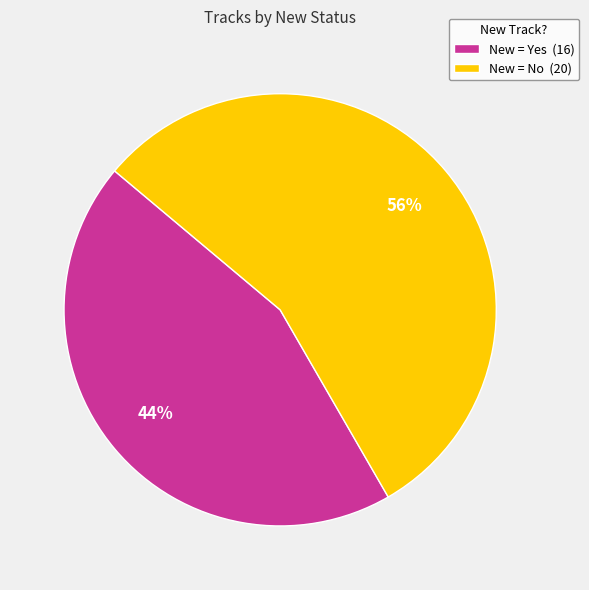

To the nearest percent, what is the average slice percentage?

50%